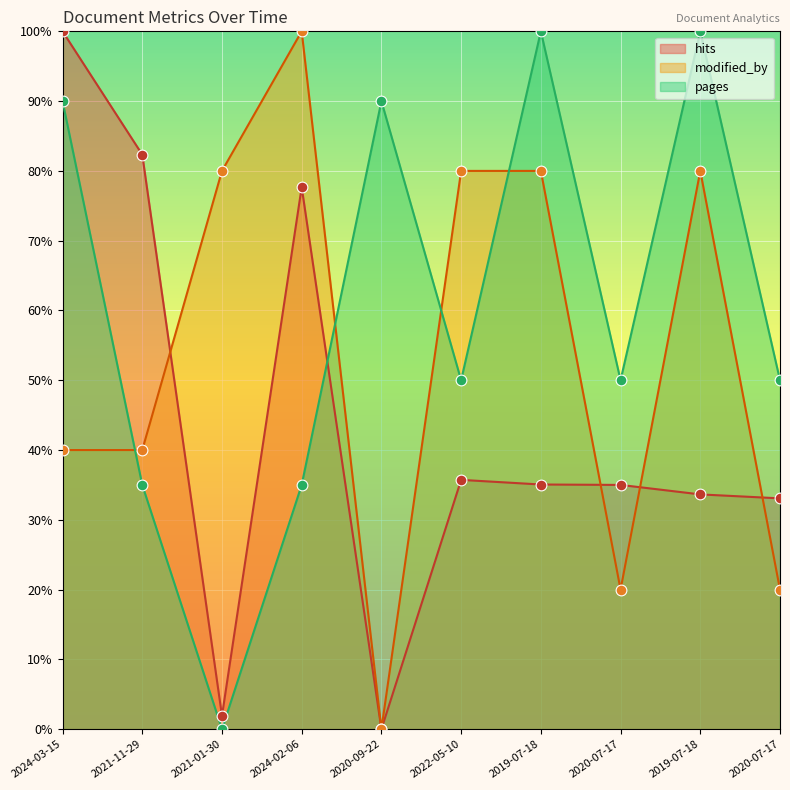

At how many categories does at least one series exceed 74?

8